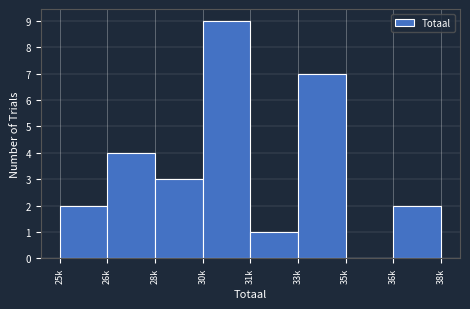

Reading right to left, transcribe all the data shown in this chart.

36k=2	35k=0	33k=7	31k=1	30k=9	28k=3	26k=4	25k=2